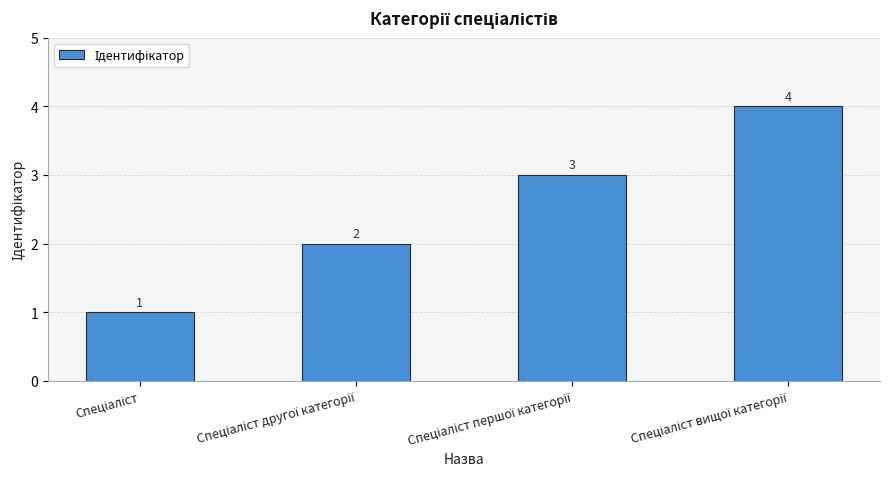

How many values are between 2 and 4?

3